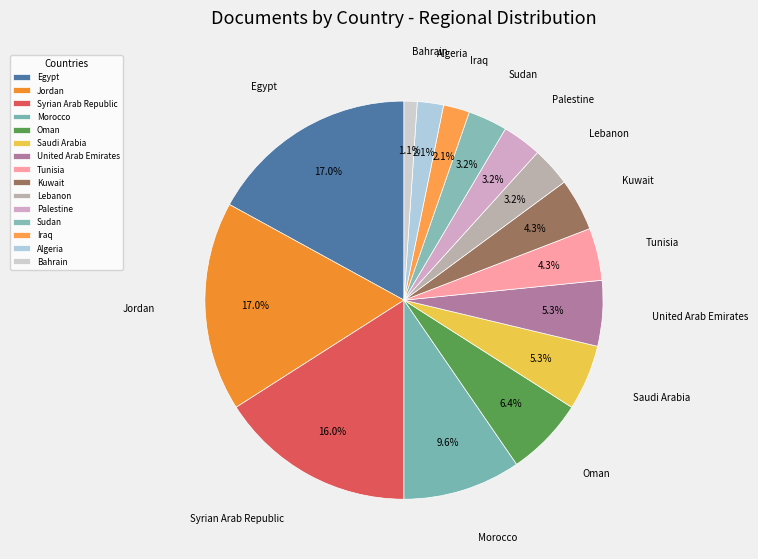

To the nearest percent, what is the average slice percentage?

7%